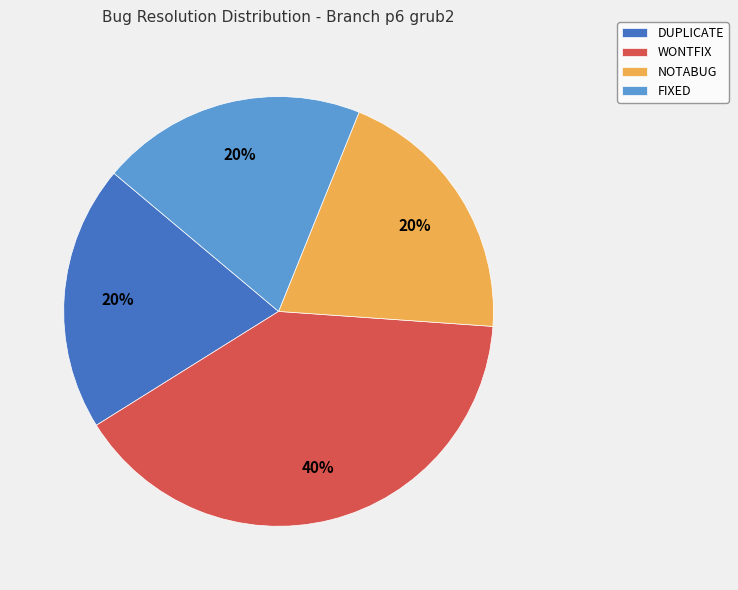

To the nearest percent, what is the difference between the largest and smallest slice percentages?

20%